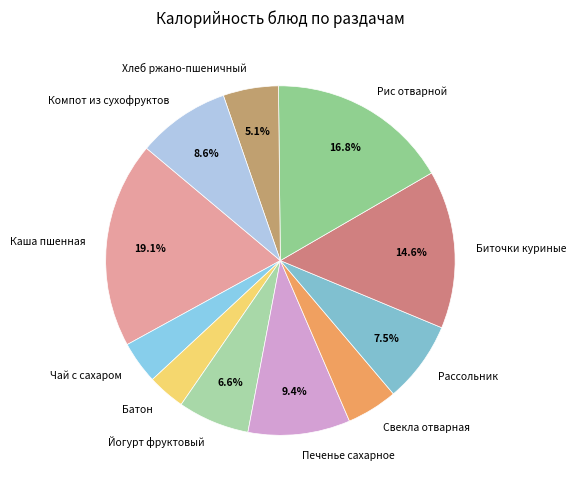

To the nearest percent, what portion does Рис отварной represent?

17%